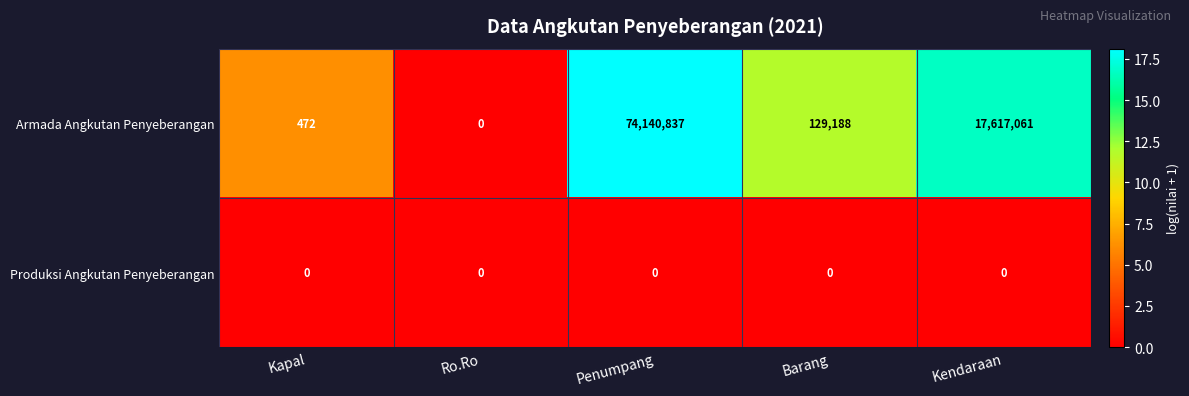

Which series changed the most between Penumpang and Kendaraan?

Armada Angkutan Penyeberangan